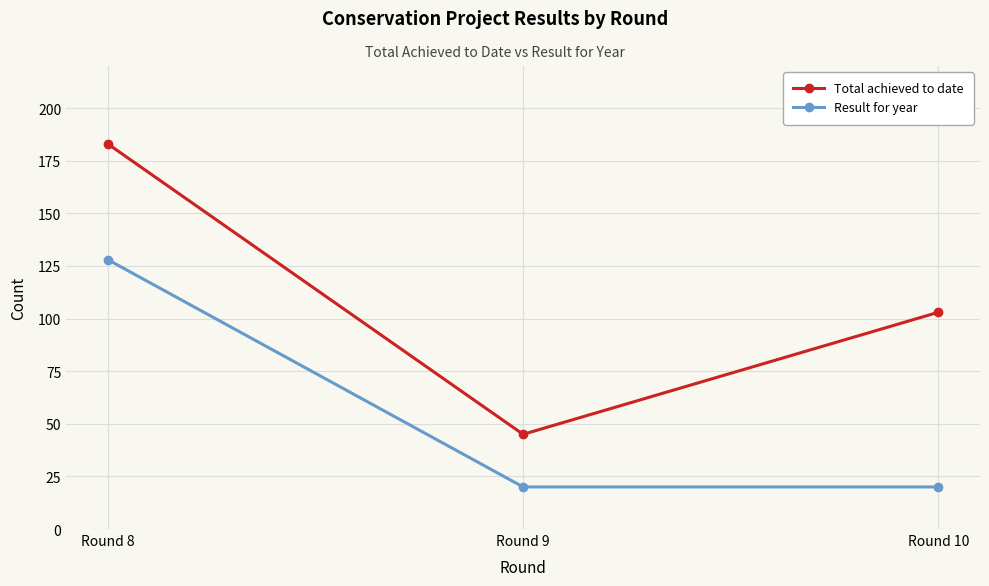

At Round 8, list the series in order from smallest to largest.

Result for year, Total achieved to date